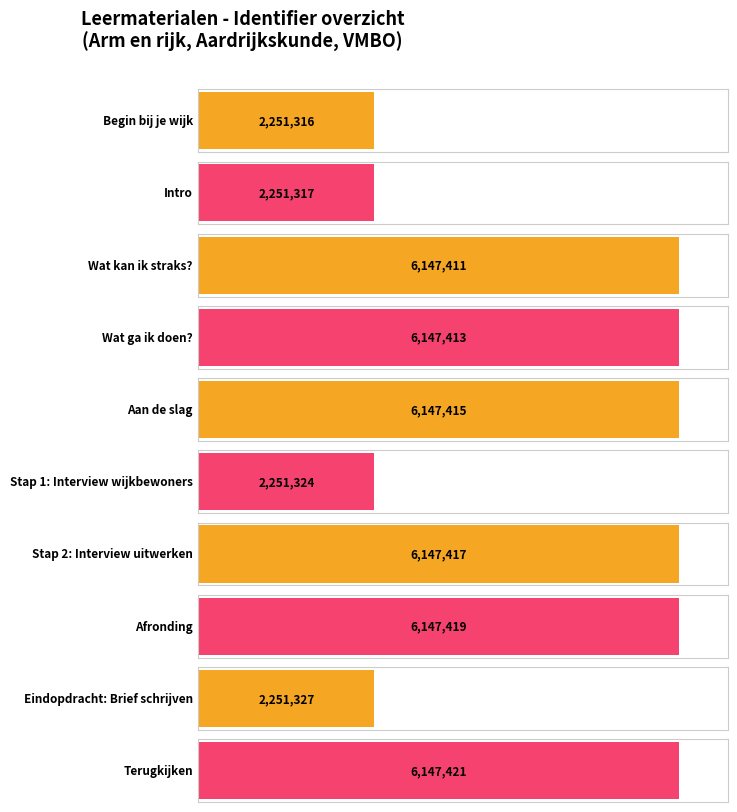

How many bars are there in total?

10